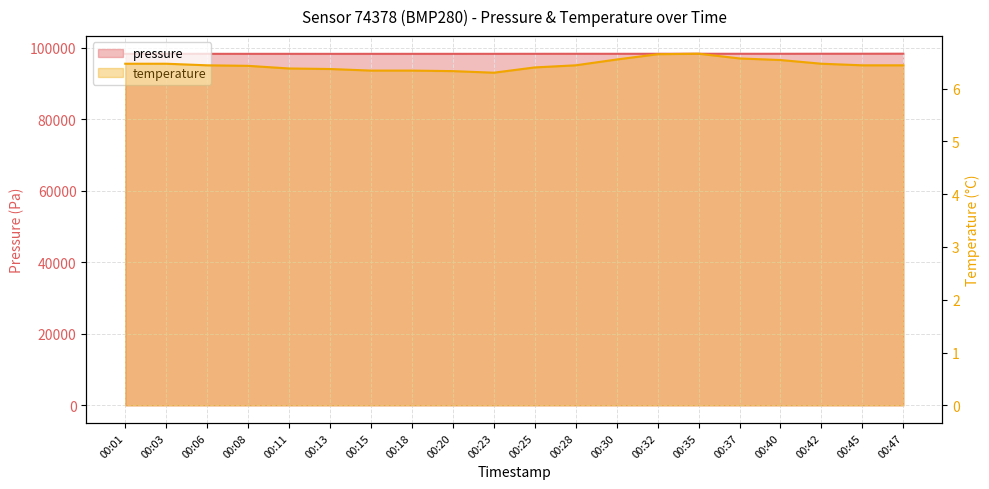

At which label does pressure first exceed 98333?

00:25